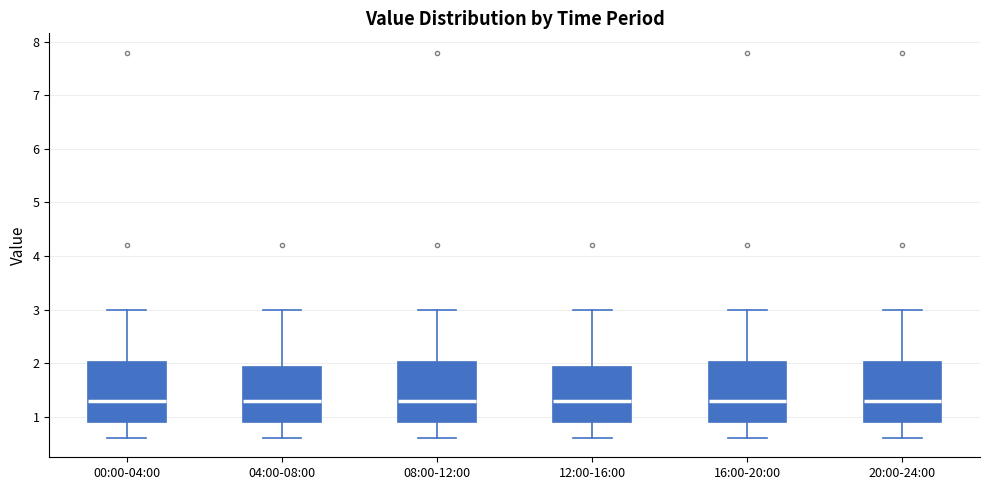

Reading left to right, read every box against the y-axis: the position of its median line, the range the box covers, and the ends of its whiskers. The values are not printed on the chart, so give them approximately, as read against the axis.

00:00-04:00: median 1.3, box 0.9 to 2.0, whiskers 0.6 to 3.0
04:00-08:00: median 1.3, box 0.9 to 1.9, whiskers 0.6 to 3.0
08:00-12:00: median 1.3, box 0.9 to 2.0, whiskers 0.6 to 3.0
12:00-16:00: median 1.3, box 0.9 to 1.9, whiskers 0.6 to 3.0
16:00-20:00: median 1.3, box 0.9 to 2.0, whiskers 0.6 to 3.0
20:00-24:00: median 1.3, box 0.9 to 2.0, whiskers 0.6 to 3.0